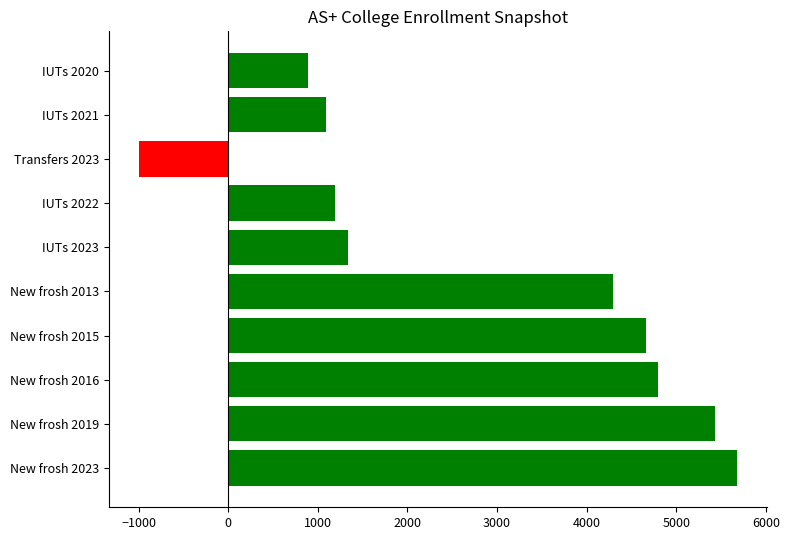

What is the sum of the values at Transfers 2023 and New frosh 2015?

3668